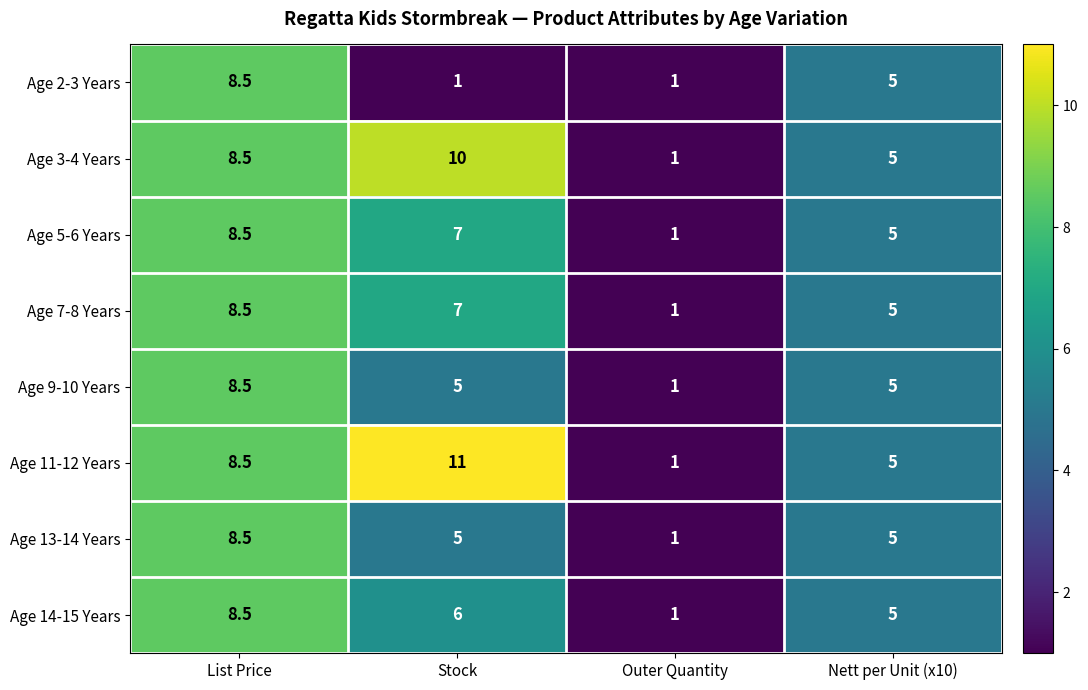

Which series changed the most between List Price and Stock?

Age 2-3 Years